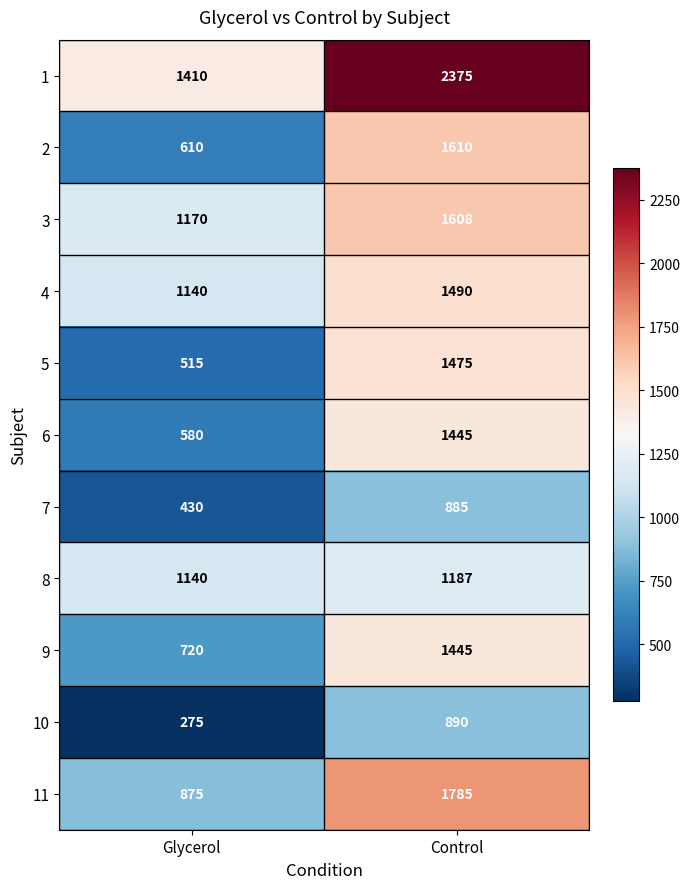

The 3 series shows 1702 at Glycerol. True or false?

False